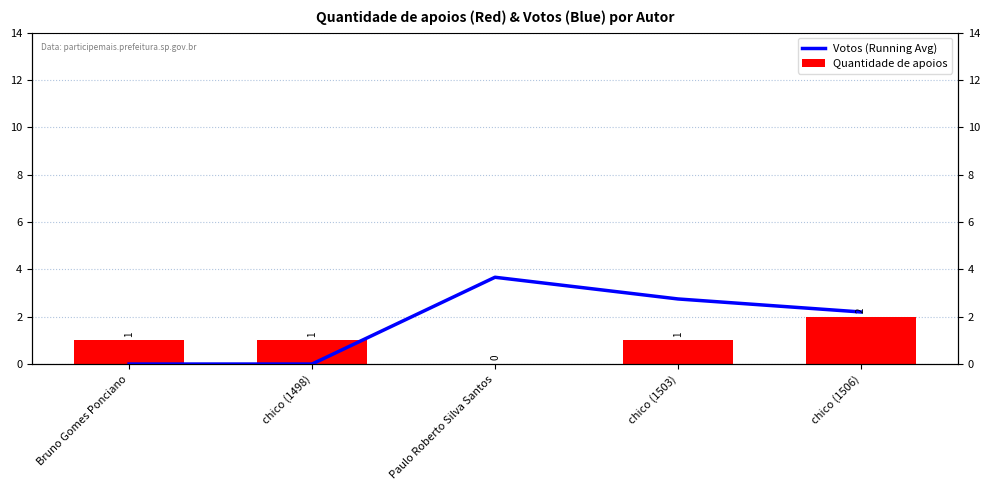

Which series has the largest total across all categories?

Votos (Running Avg)